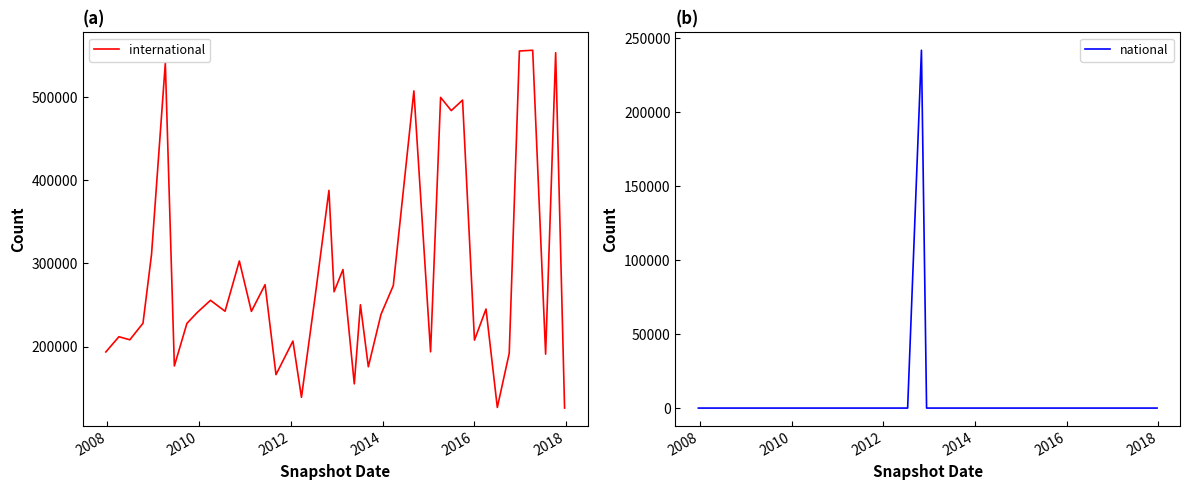

Does the chart have visible grid lines?

No